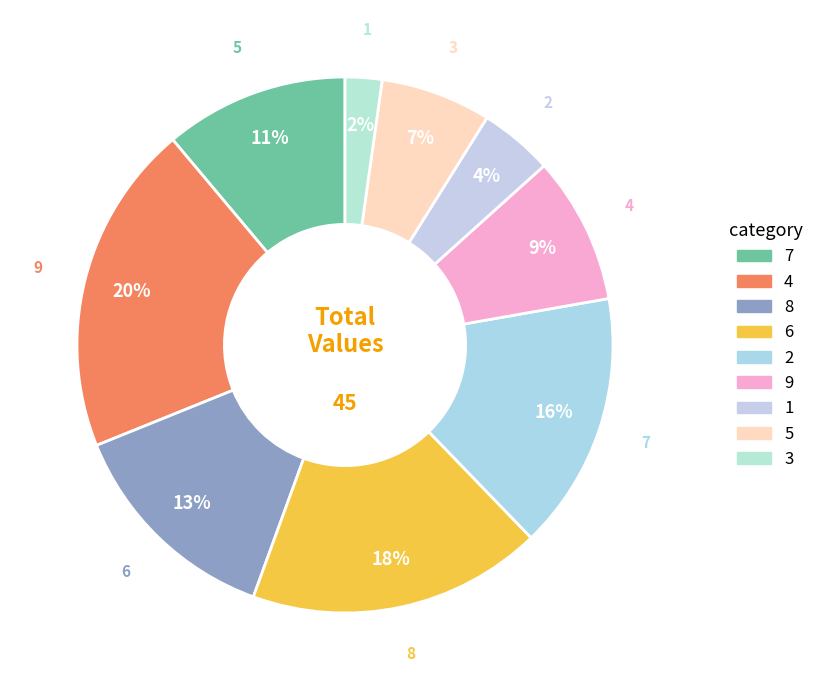

How many segments does this pie chart have?

9